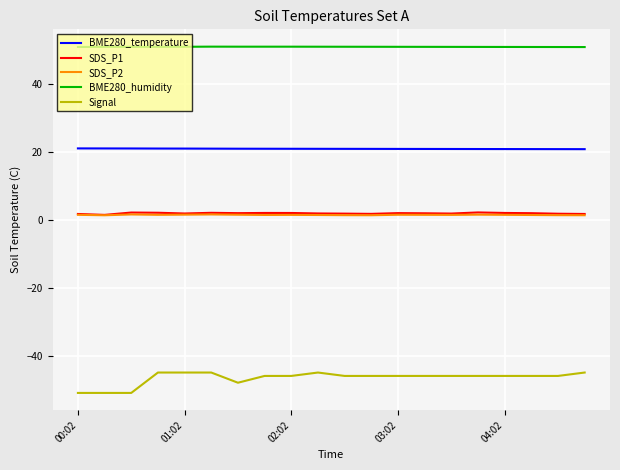

Does the chart have visible grid lines?

Yes